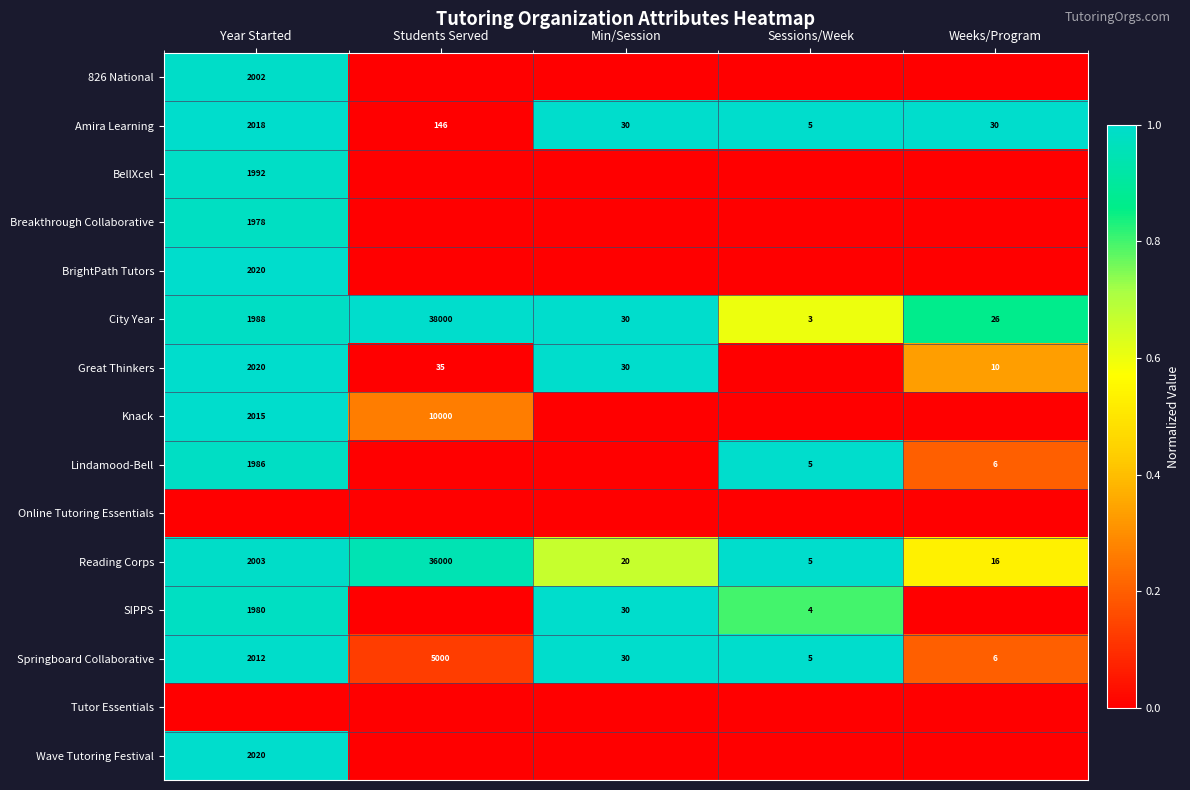

Where is Springboard Collaborative nearest to the value 2502?

Year Started